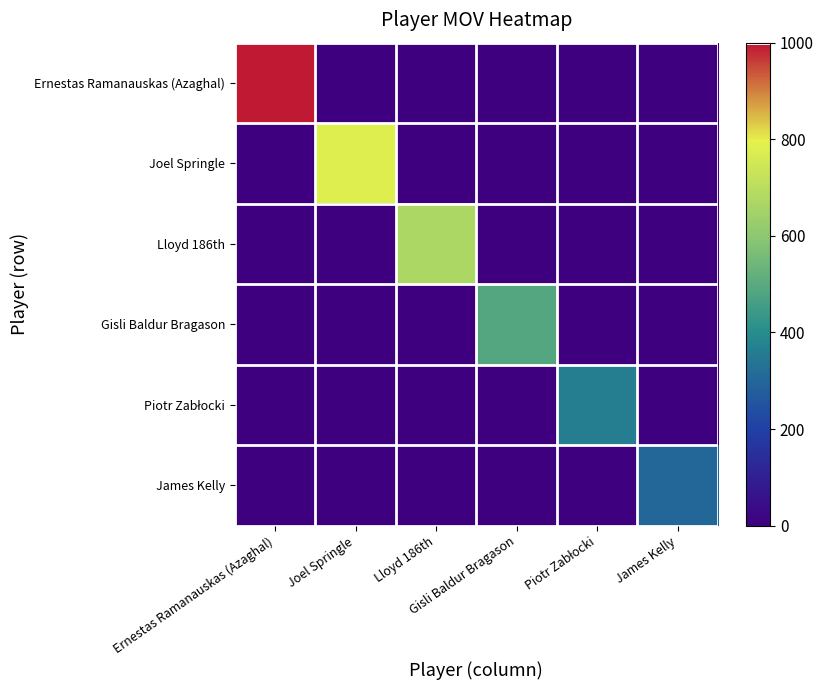

How many series are shown in this chart?

6